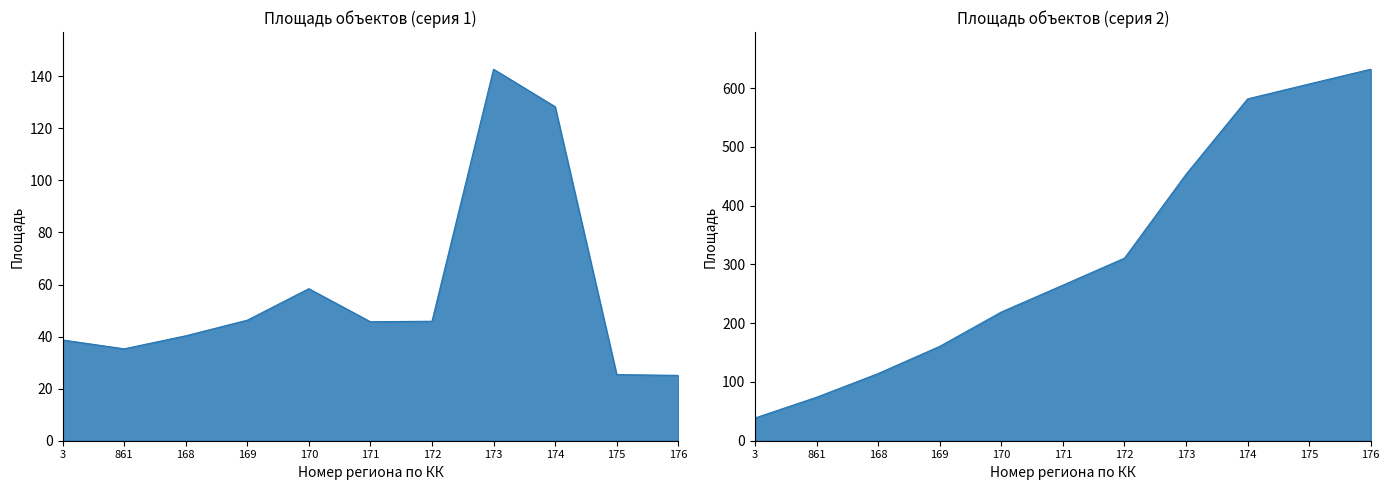

What is the label of the 1st point from the left?

3